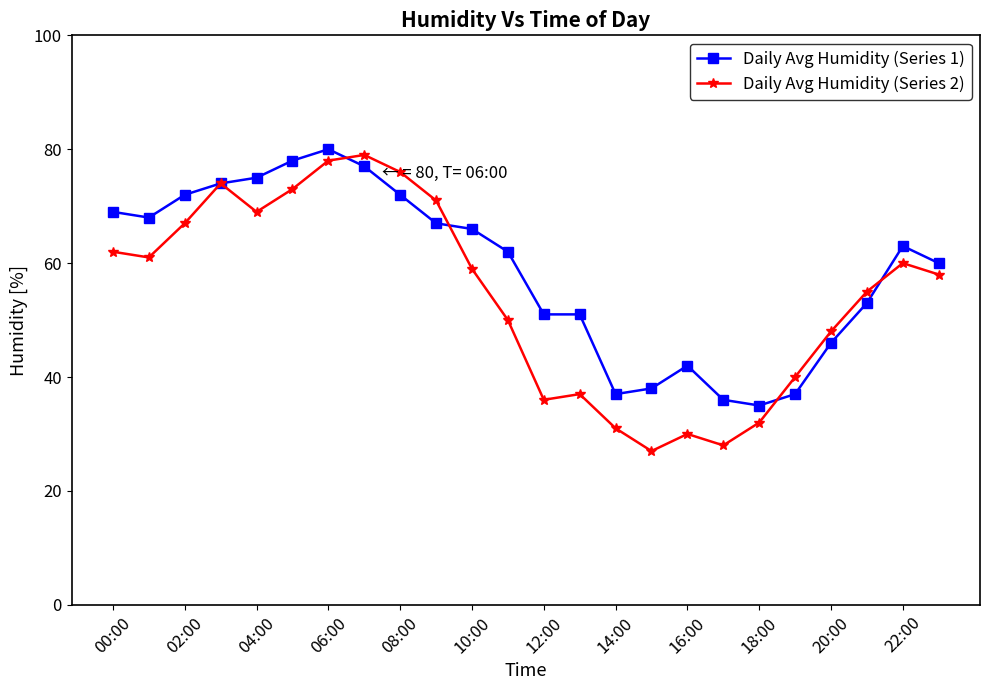

What is the sum of all Daily Avg Humidity (Series 2) values?

1301